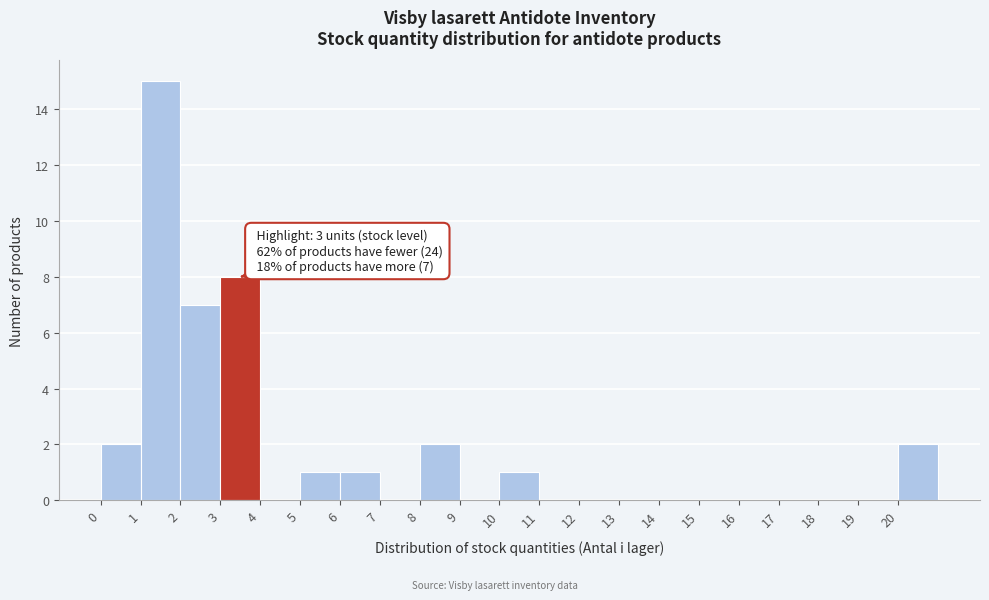

Over which range of the x-axis is the bar tallest?

1 to 2